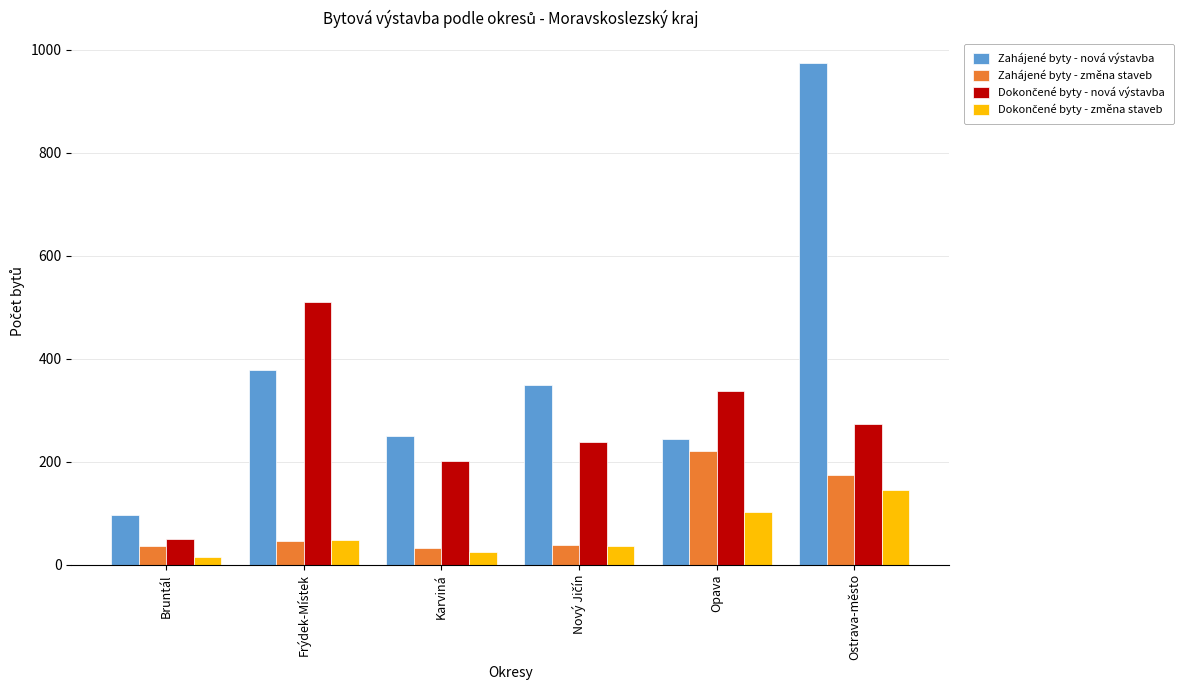

At how many categories does at least one series exceed 610?

1